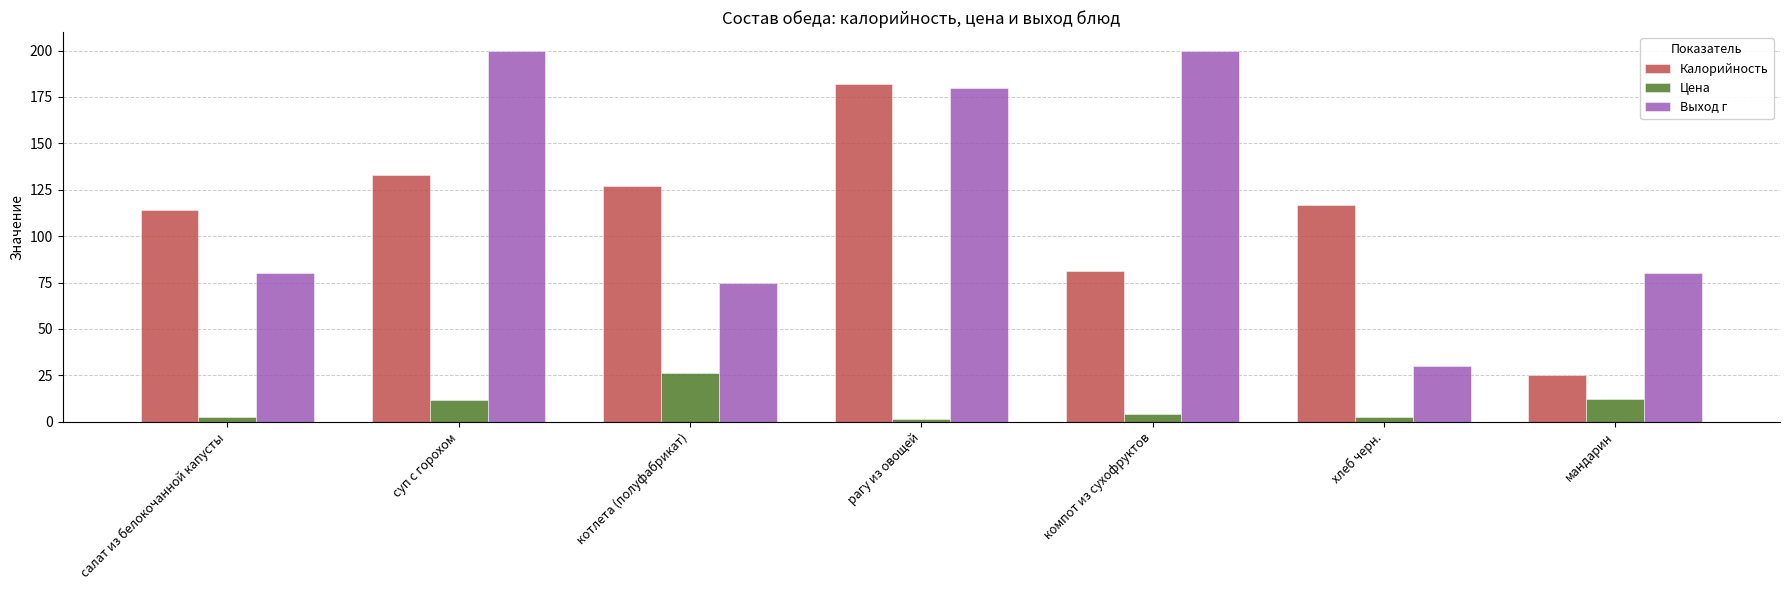

Read the Калорийность value at мандарин.

25.0